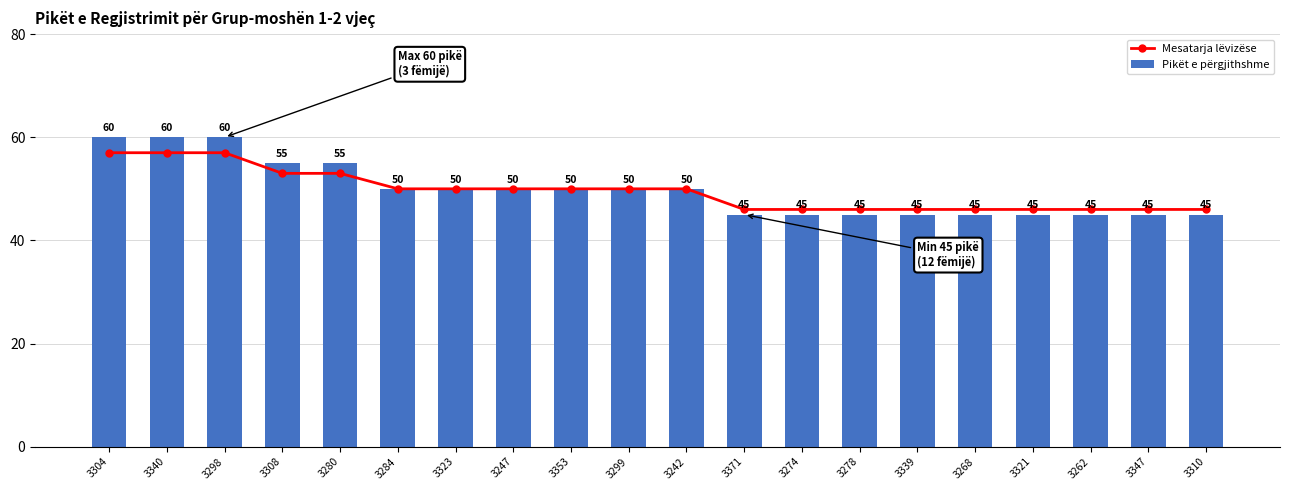

What position from the left is 3280?

5